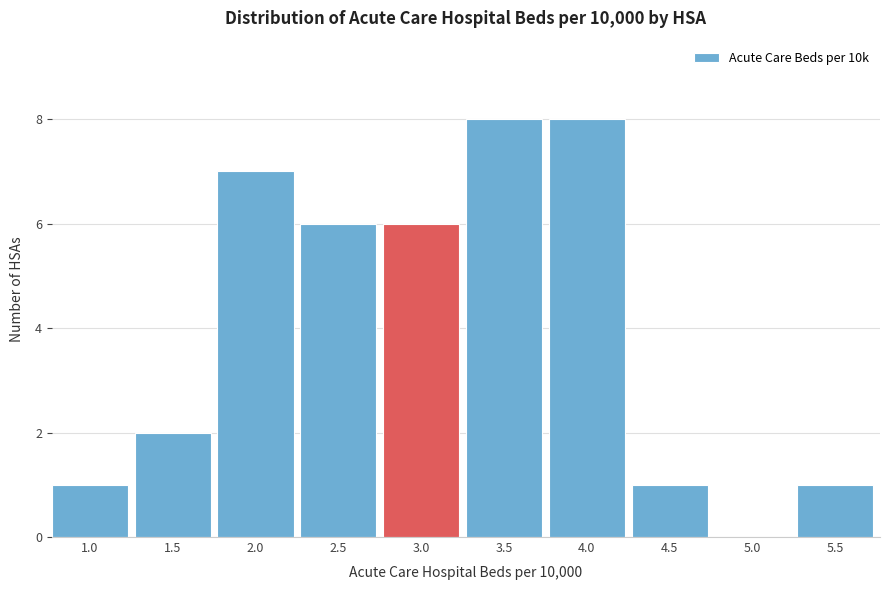

Reading right to left, extract all data points from this chart.

5.5=1	5.0=0	4.5=1	4.0=8	3.5=8	3.0=6	2.5=6	2.0=7	1.5=2	1.0=1